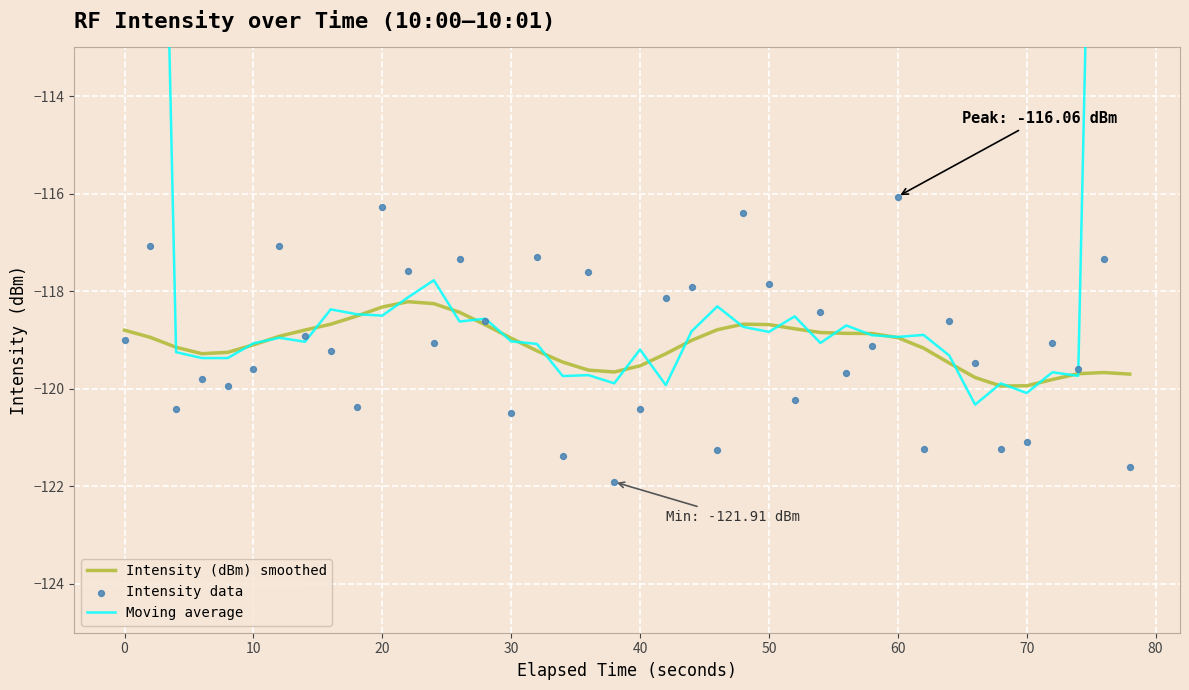

Which series contains the lowest Y value?

Intensity data